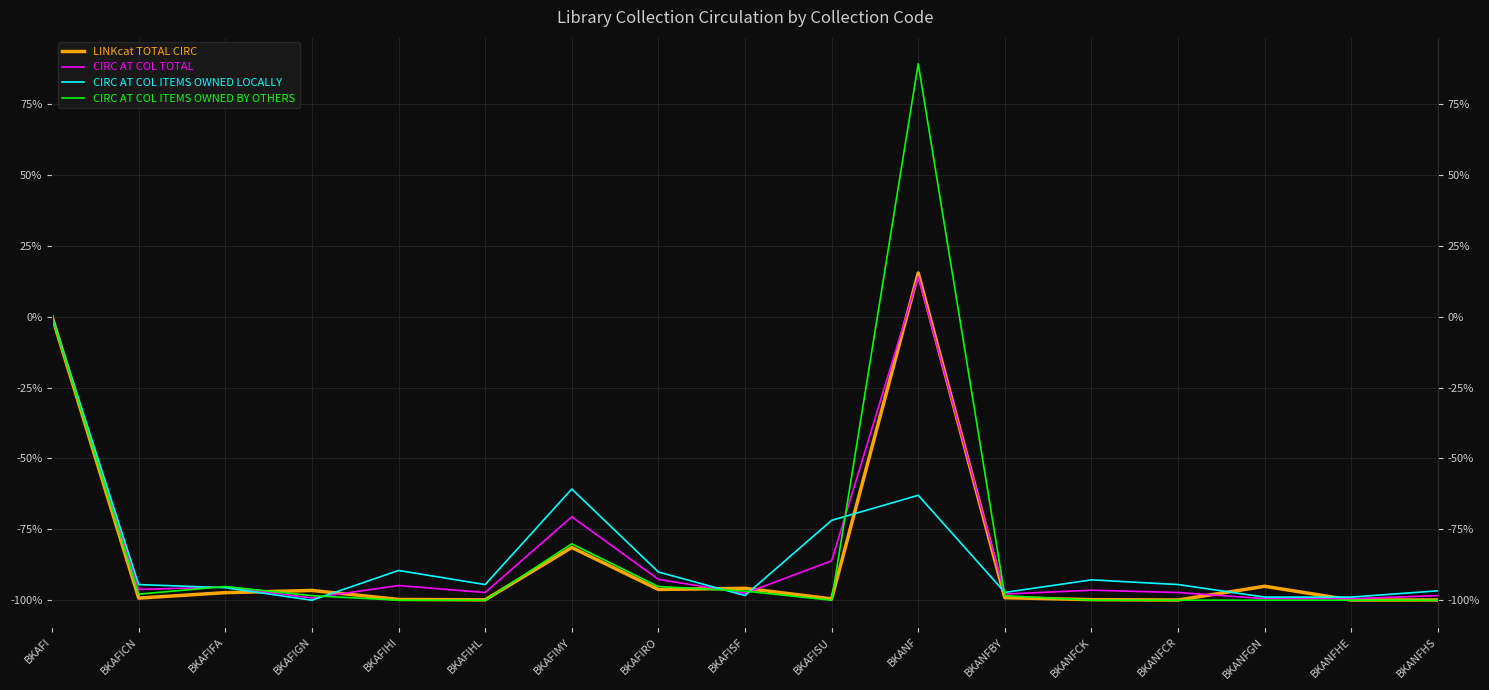

How many intersections are there between CIRC AT COL ITEMS OWNED LOCALLY and LINKcat TOTAL CIRC?

8